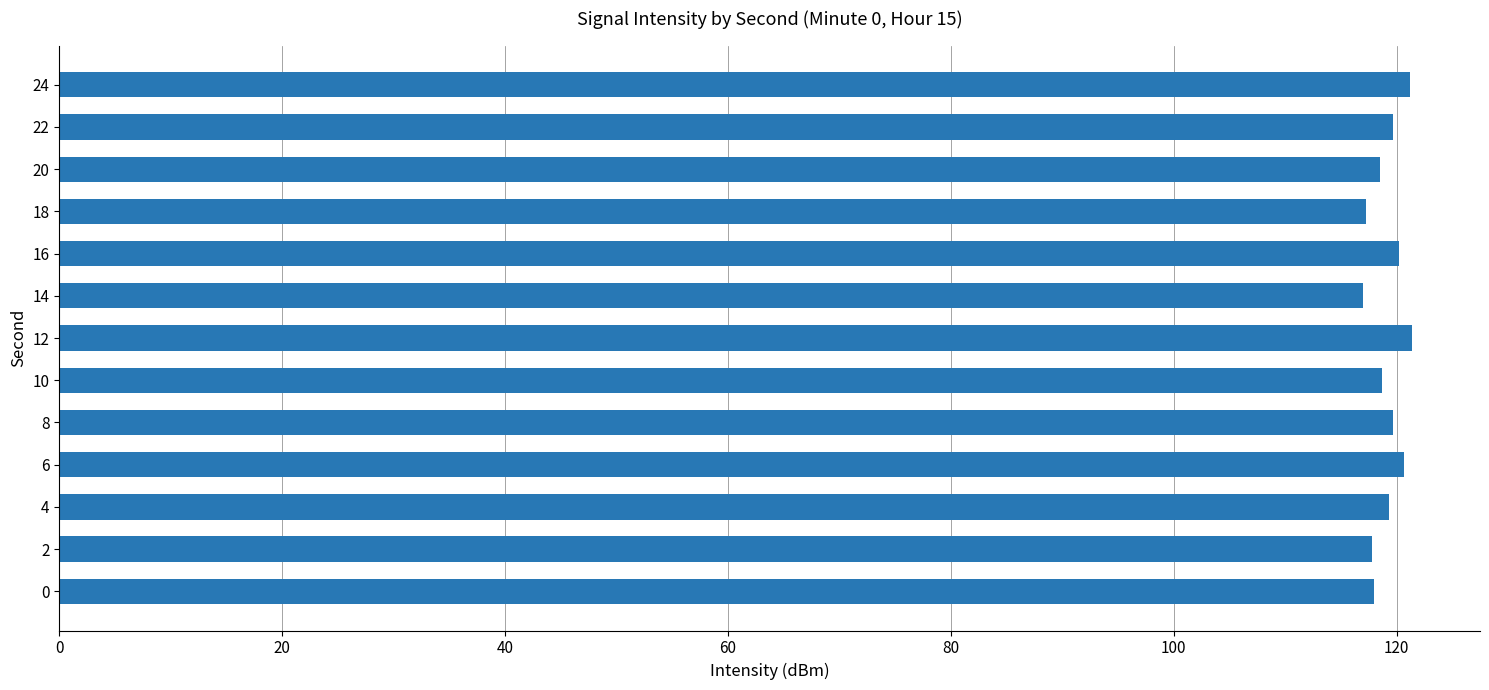

What is the greatest value displayed?

121.4